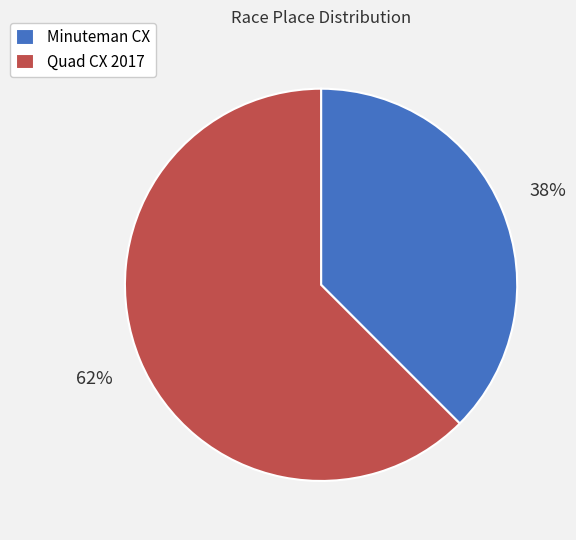

To the nearest percent, what is the average slice percentage?

50%